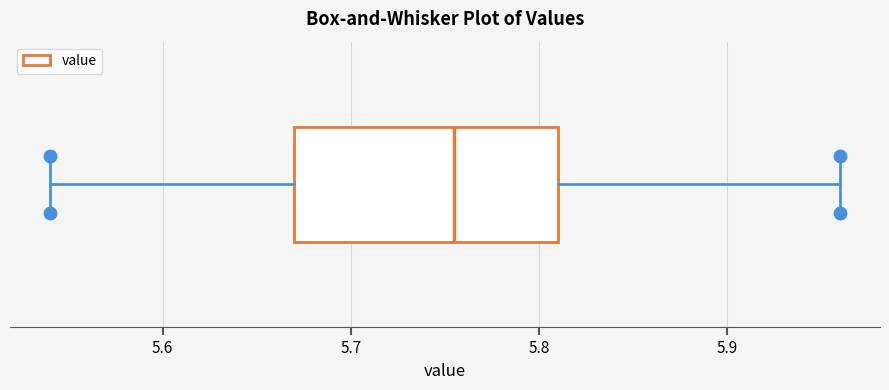

Where does the left whisker of the box end on the x-axis? The values are not printed on the chart, so give them approximately, as read against the axis.

5.54